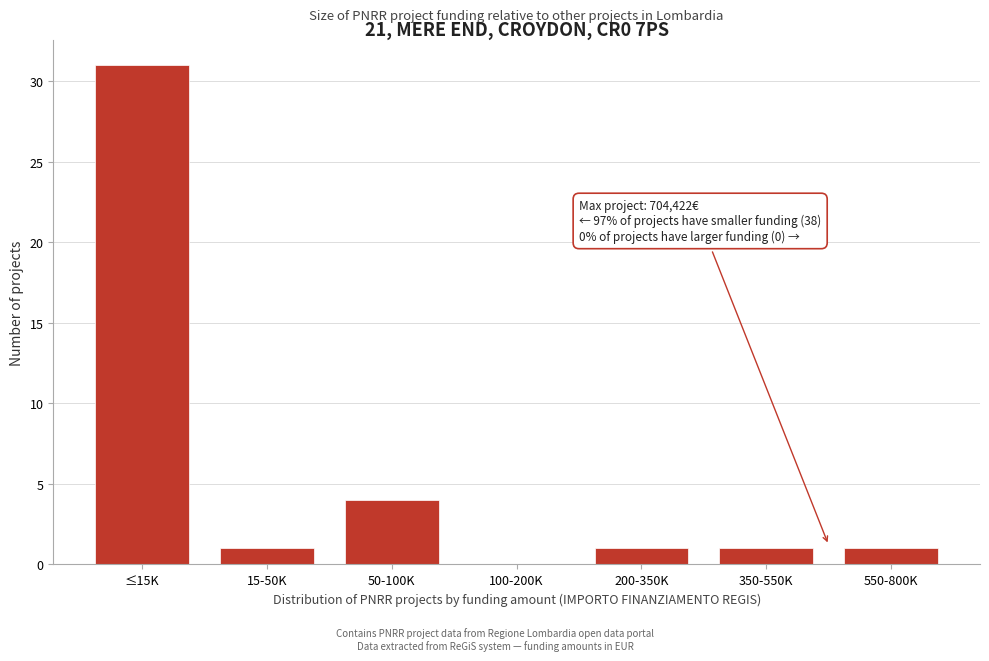

Reading left to right, extract all data points from this chart.

≤15K=31	15-50K=1	50-100K=4	100-200K=0	200-350K=1	350-550K=1	550-800K=1